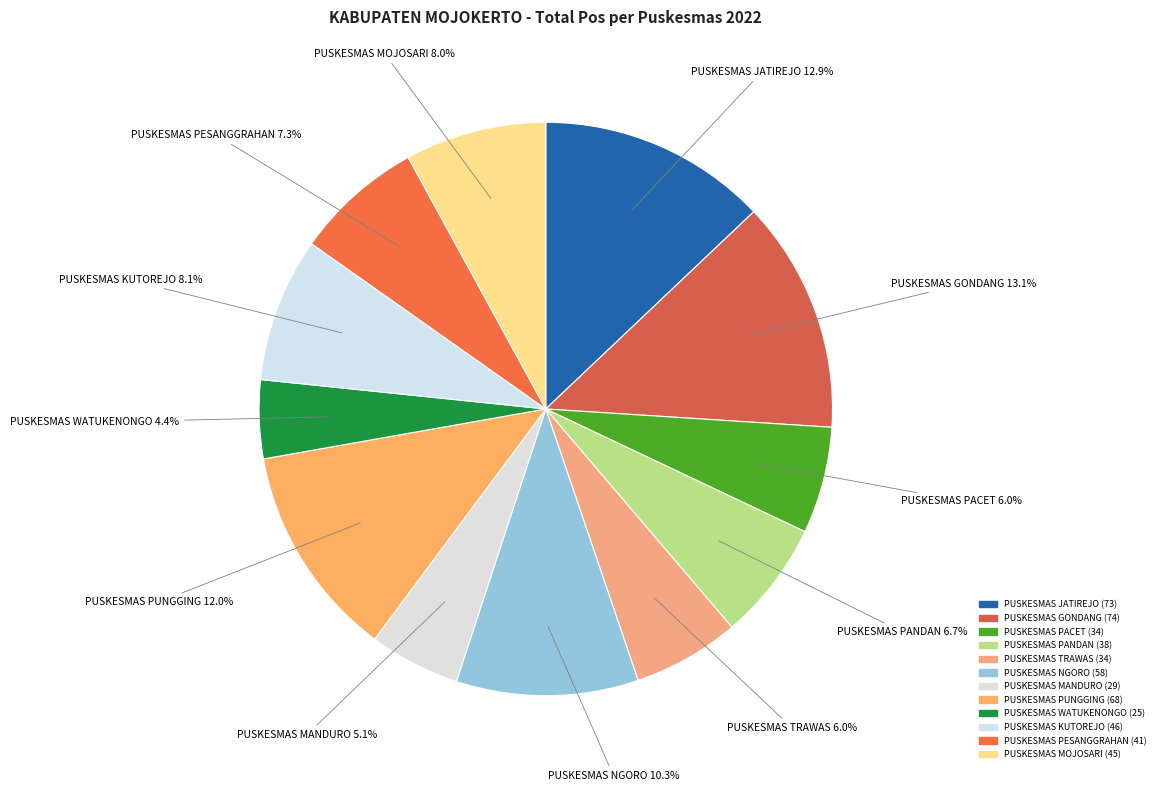

How many segments does this pie chart have?

12